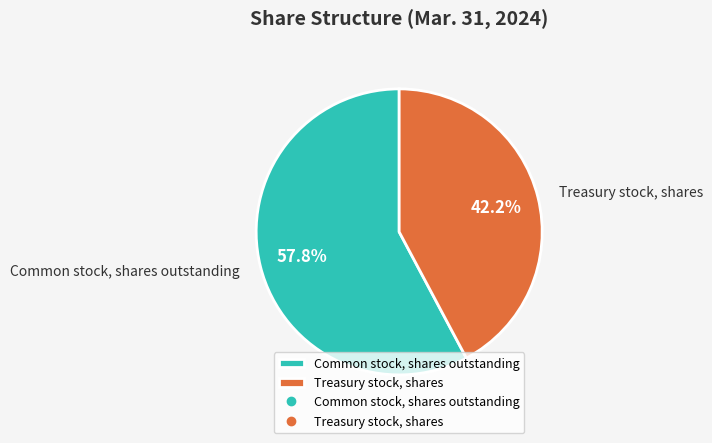

Which category has the biggest portion of the pie?

Common stock, shares outstanding